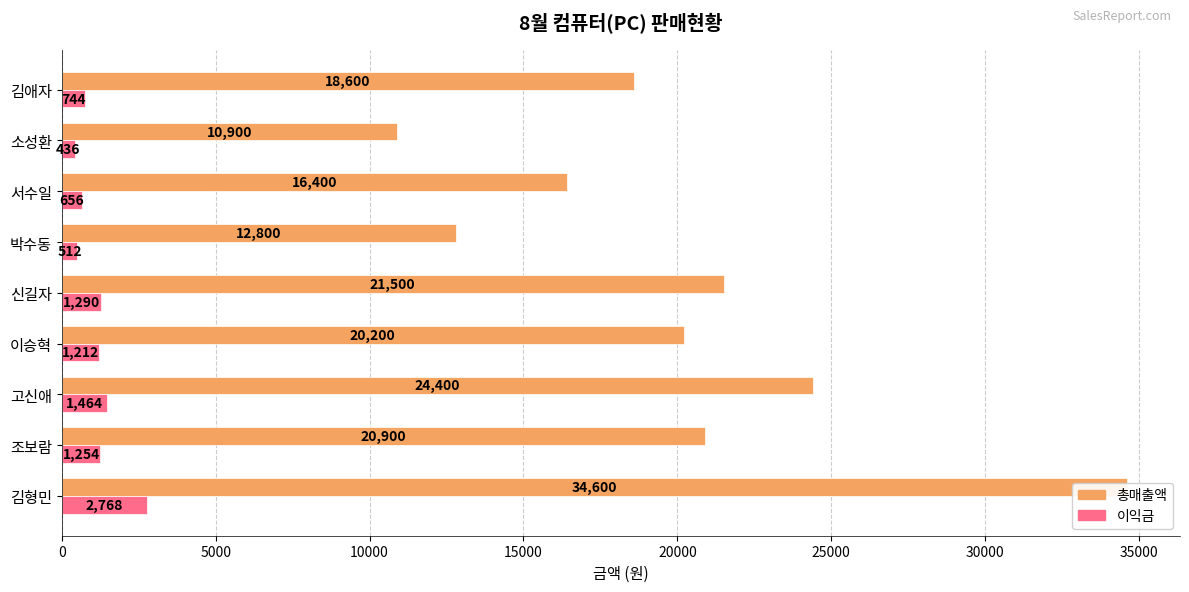

How many groups of bars are there?

9